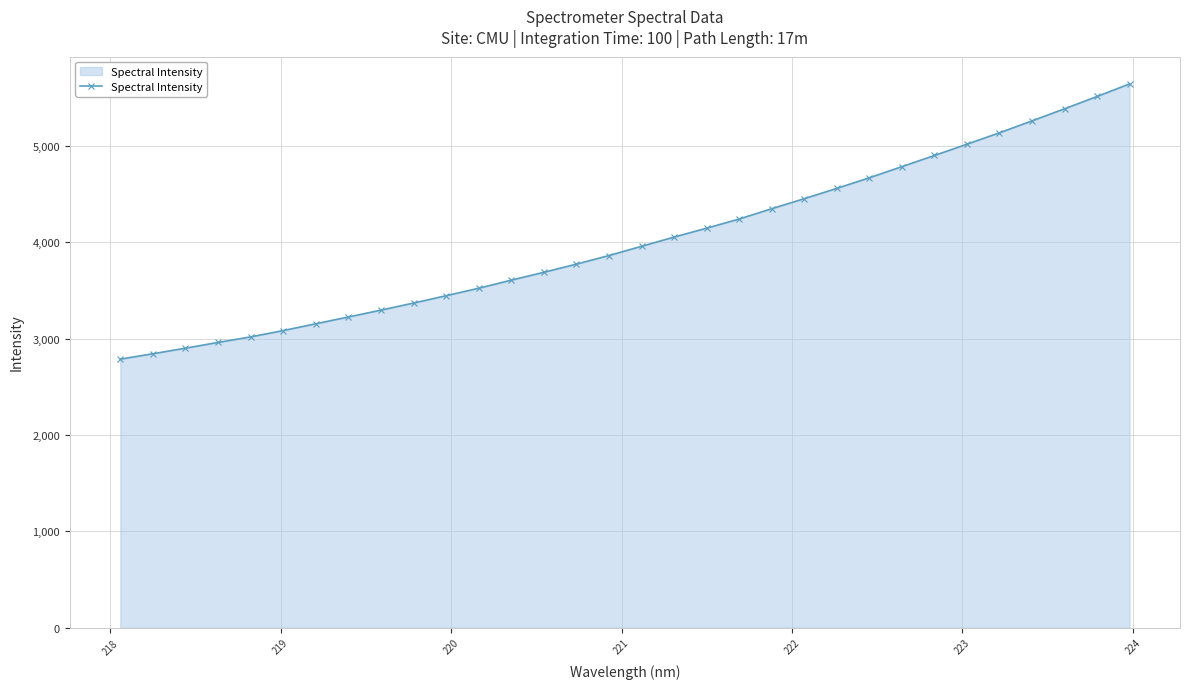

What is the average value?

4020.8